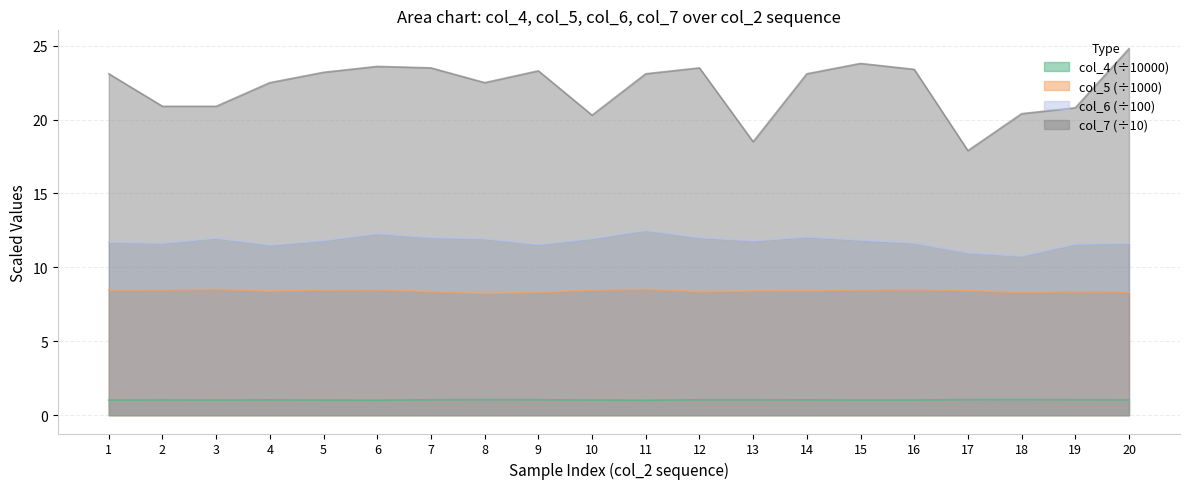

Which series has the widest spread of values?

col_7